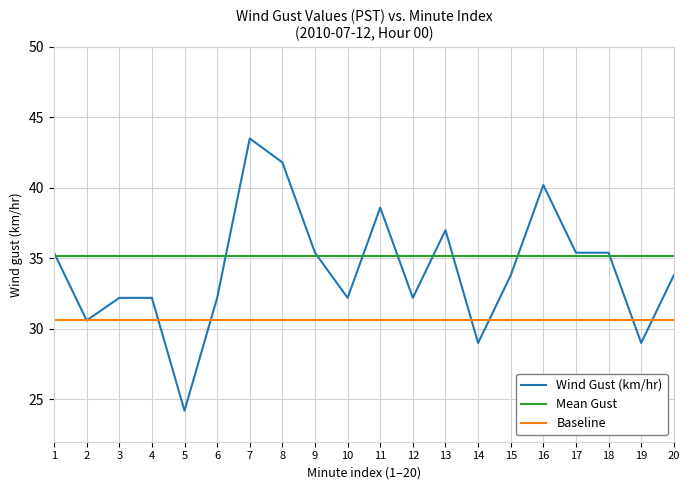

Which label corresponds to the smallest value in the chart?

5